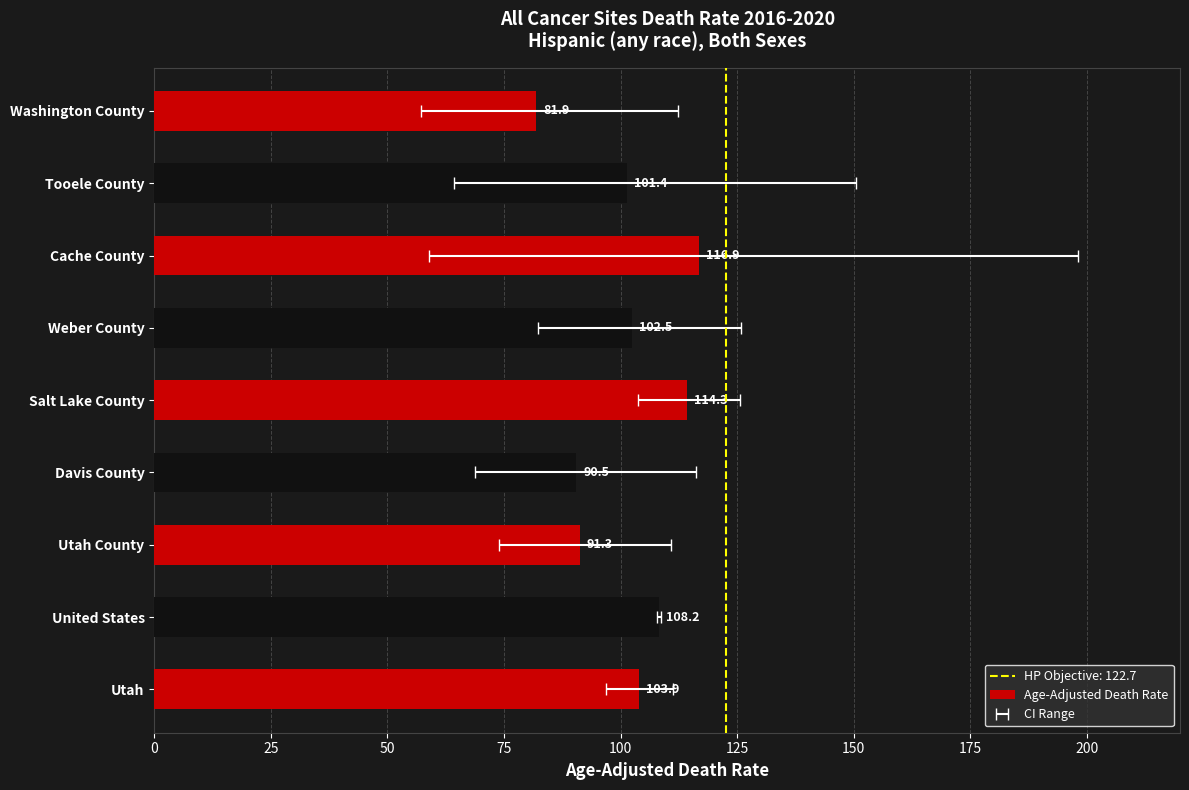

What is the sum of the values at Salt Lake County and Cache County?

231.2